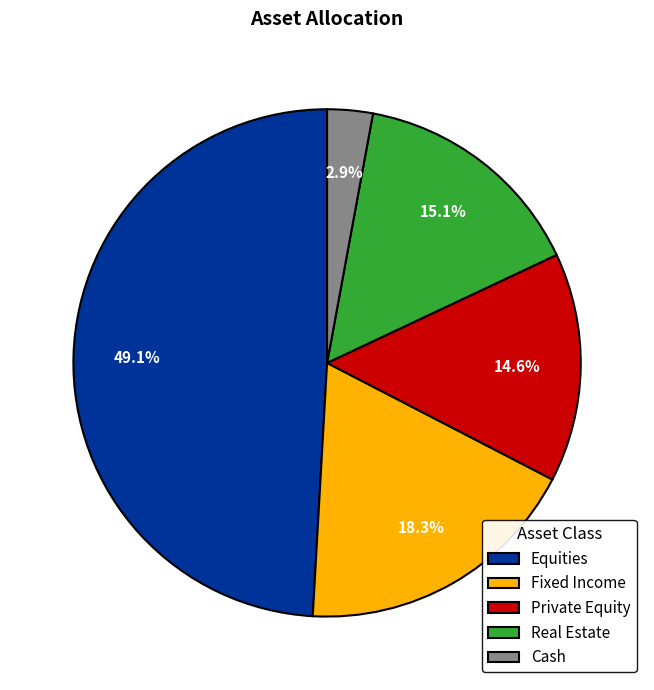

Do Fixed Income and Cash together represent more than half of the pie?

No